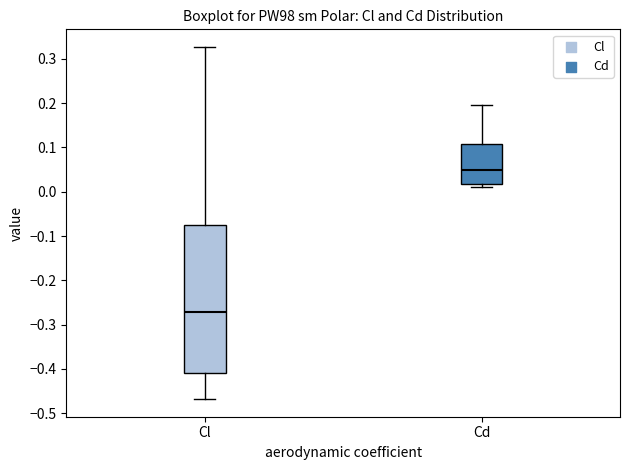

Comparing the boxes themselves (not the whiskers), which one is the tallest?

Cl